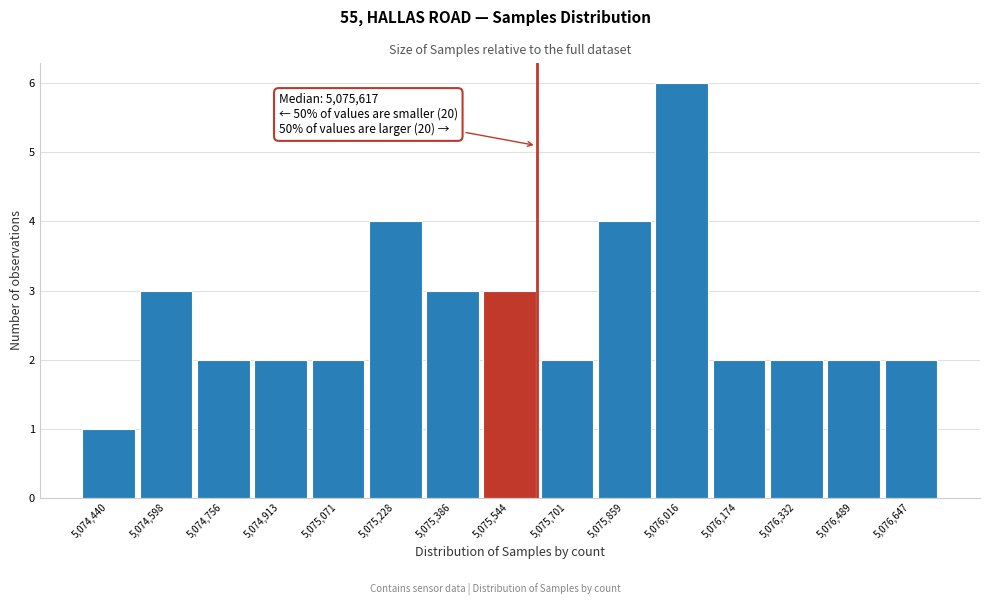

Over which range of the x-axis is the bar tallest?

5075940 to 5076100